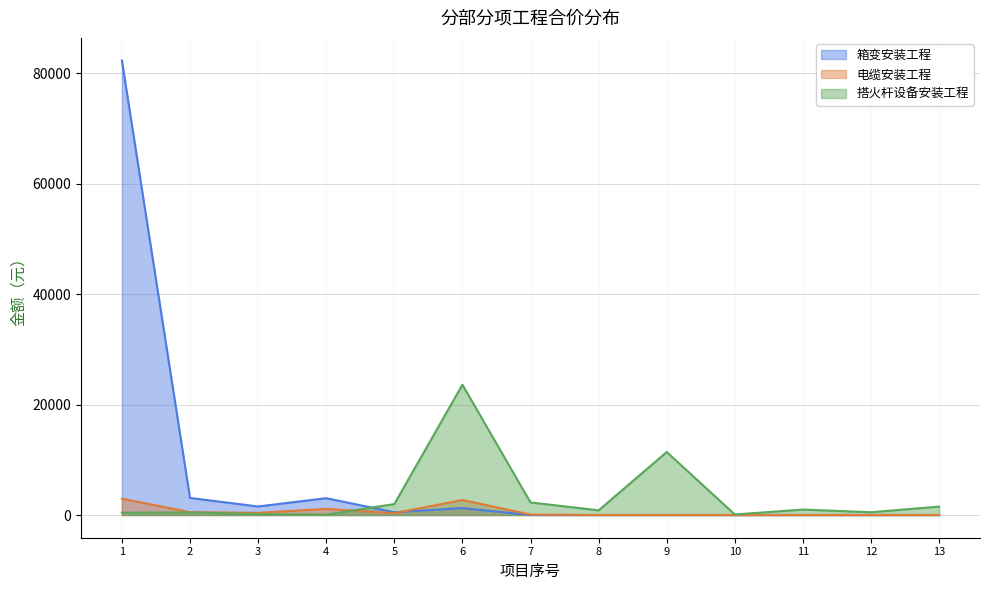

Where is the data nearest to the value 49920?

搭火杆设备安装工程